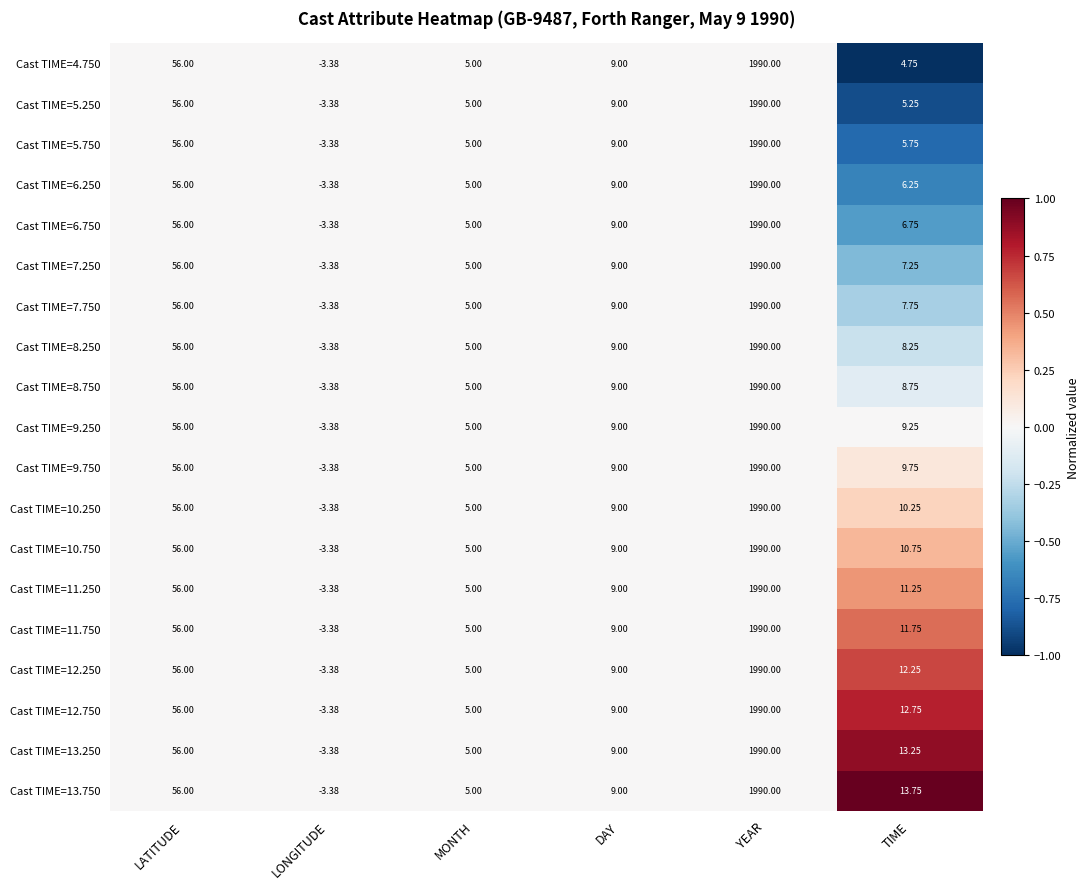

How many positive values does the Cast TIME=8.750 series have?

5